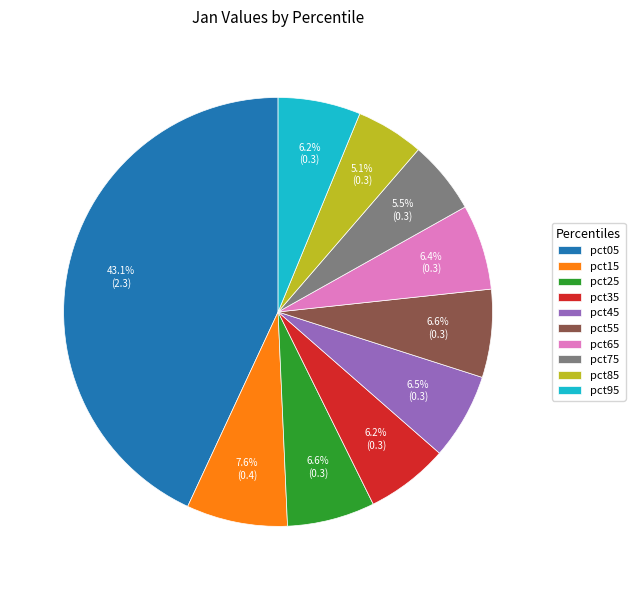

Count the number of slices in the pie.

10